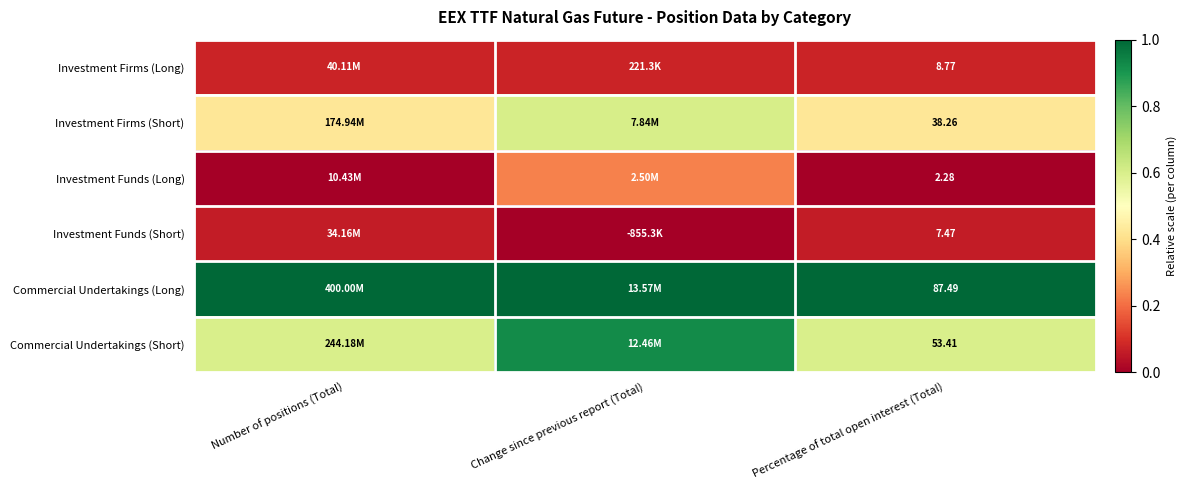

Rank the series at Percentage of total open interest (Total) from lowest to highest value.

Investment Funds (Long), Investment Funds (Short), Investment Firms (Long), Investment Firms (Short), Commercial Undertakings (Short), Commercial Undertakings (Long)